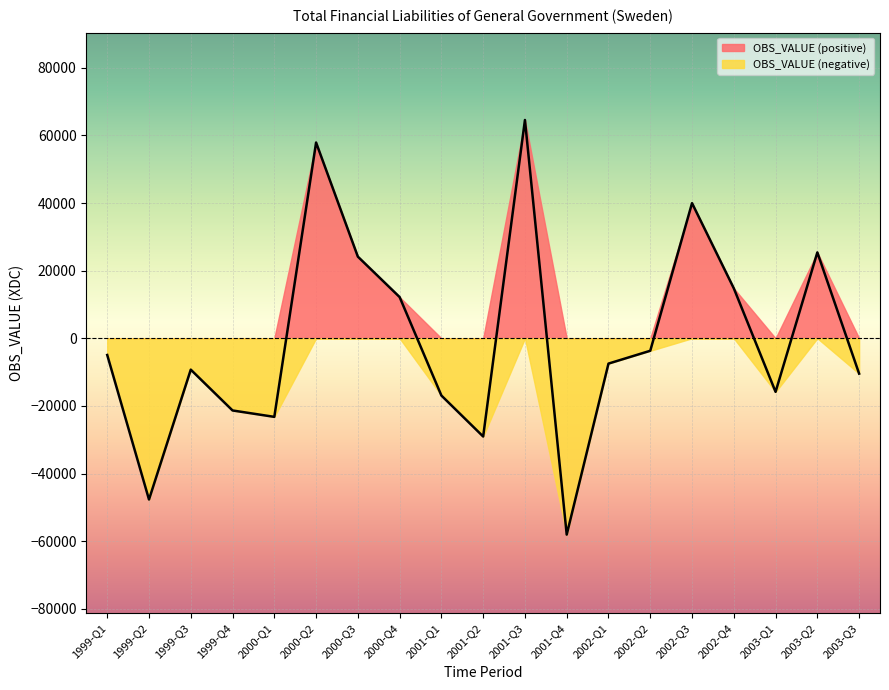

List the labels in order of value, largest first.

2001-Q3, 2000-Q2, 2002-Q3, 2003-Q2, 2000-Q3, 2002-Q4, 2000-Q4, 2002-Q2, 1999-Q1, 2002-Q1, 1999-Q3, 2003-Q3, 2003-Q1, 2001-Q1, 1999-Q4, 2000-Q1, 2001-Q2, 1999-Q2, 2001-Q4